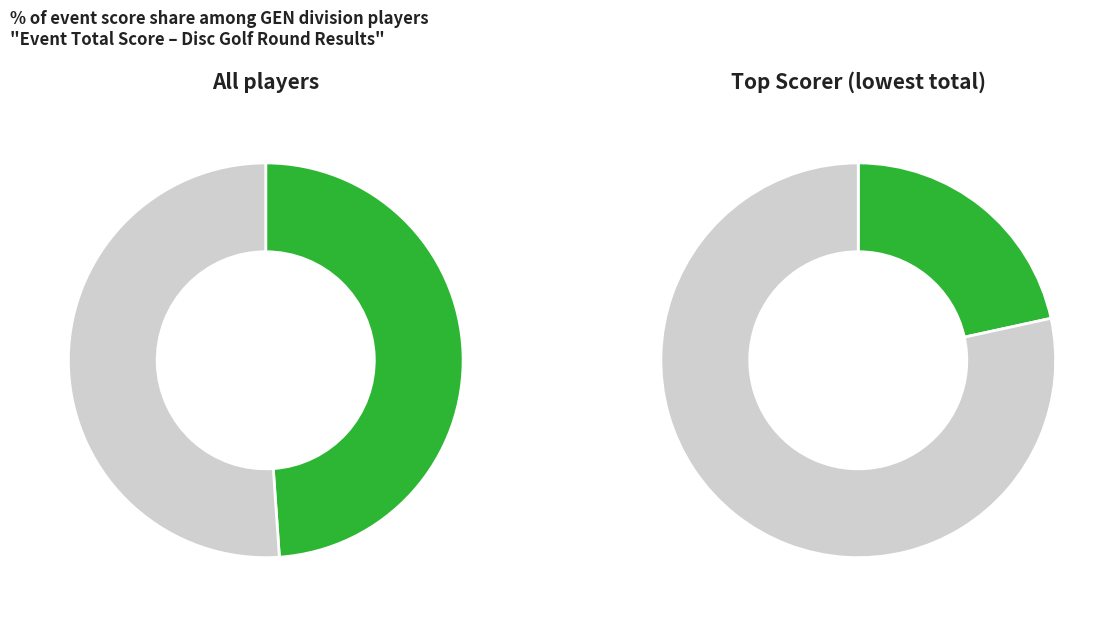

To the nearest percent, what is the difference between the Douglas Baker and Bradley Isakson slice percentages?

4%